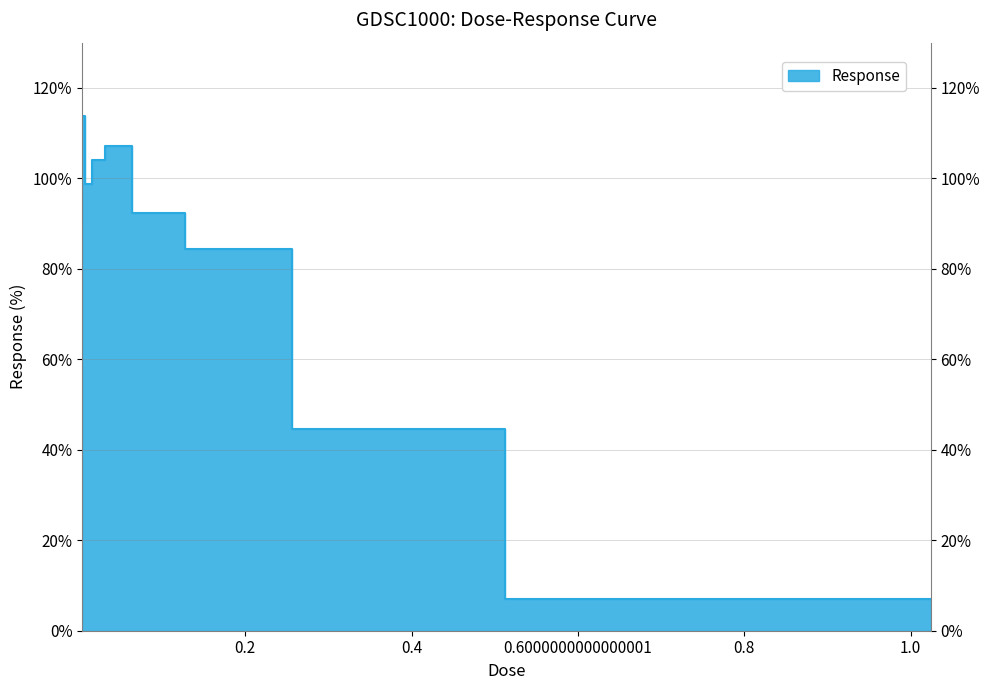

The chart shows a value of 104.0 at 0.032. True or false?

True